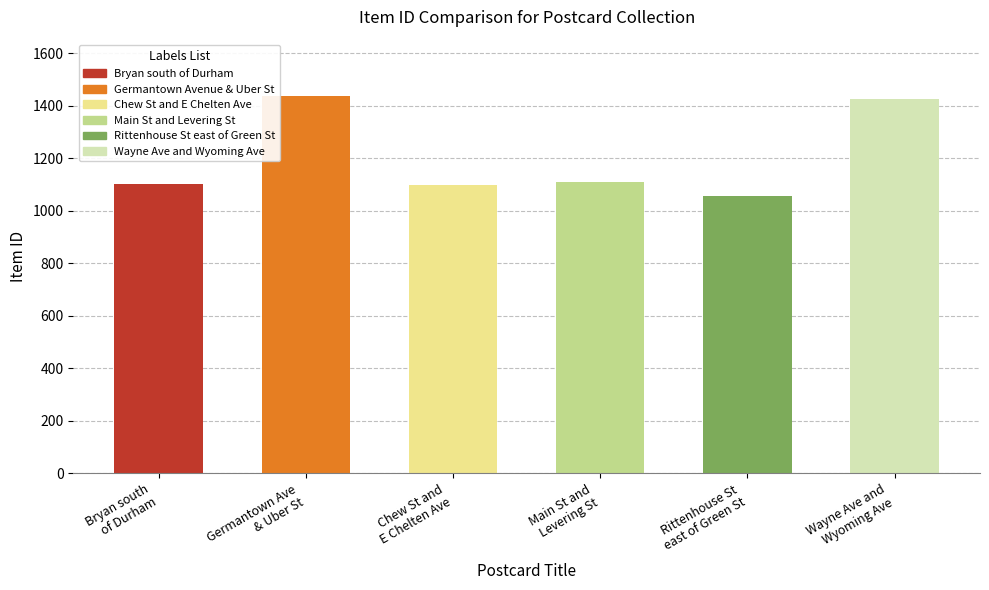

Does the chart contain stacked bars?

No